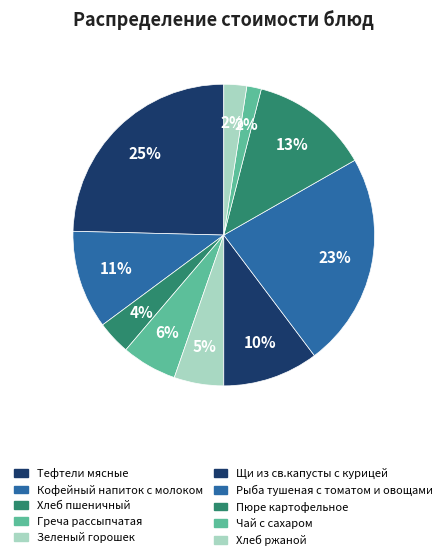

Is it true that Хлеб пшеничный is 1% of the pie?

False